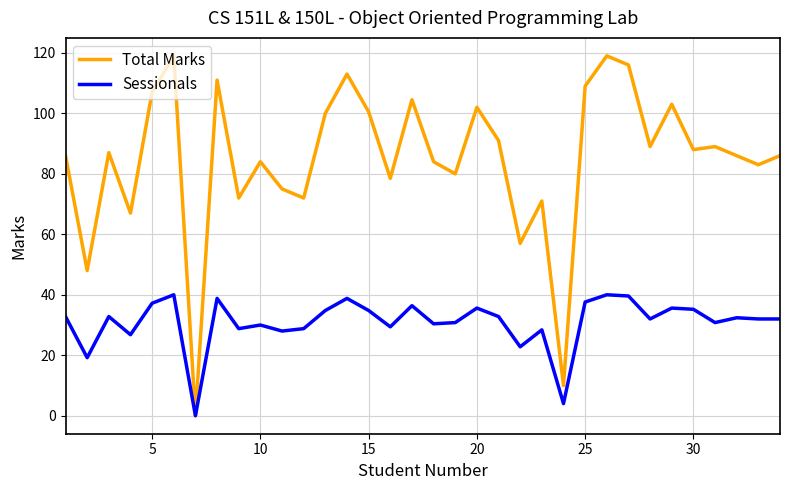

What is the maximum value shown in the chart?

119.0